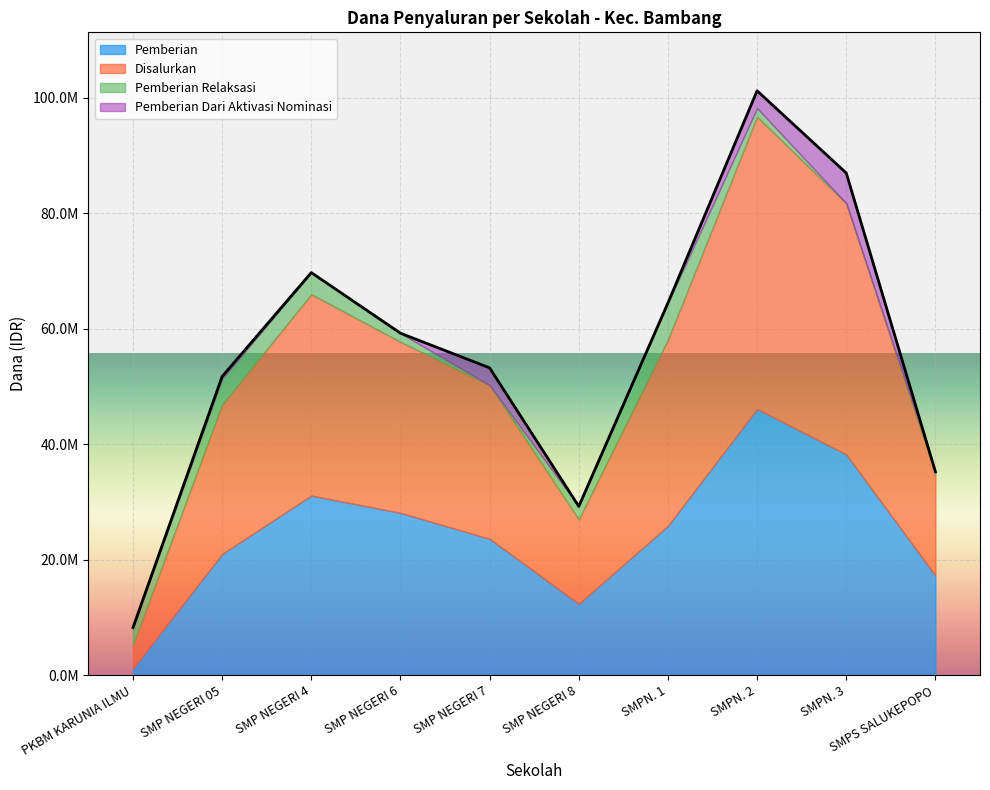

Is it true that Pemberian Dari Aktivasi Nominasi equals 0 at SMPN. 1?

True